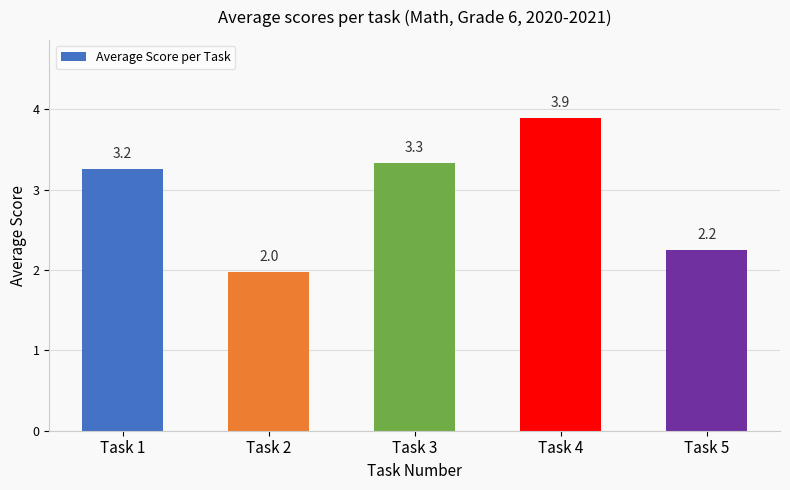

At which label does the data first exceed 3?

Task 1